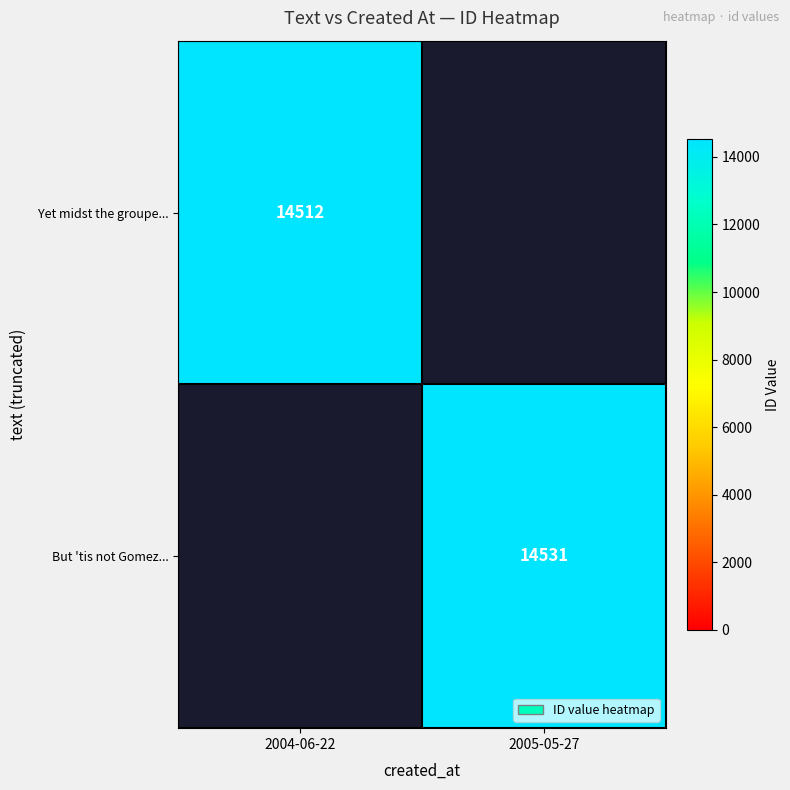

The value of But 'tis not Gomez... at 2005-05-27 is 14531. True or false?

True